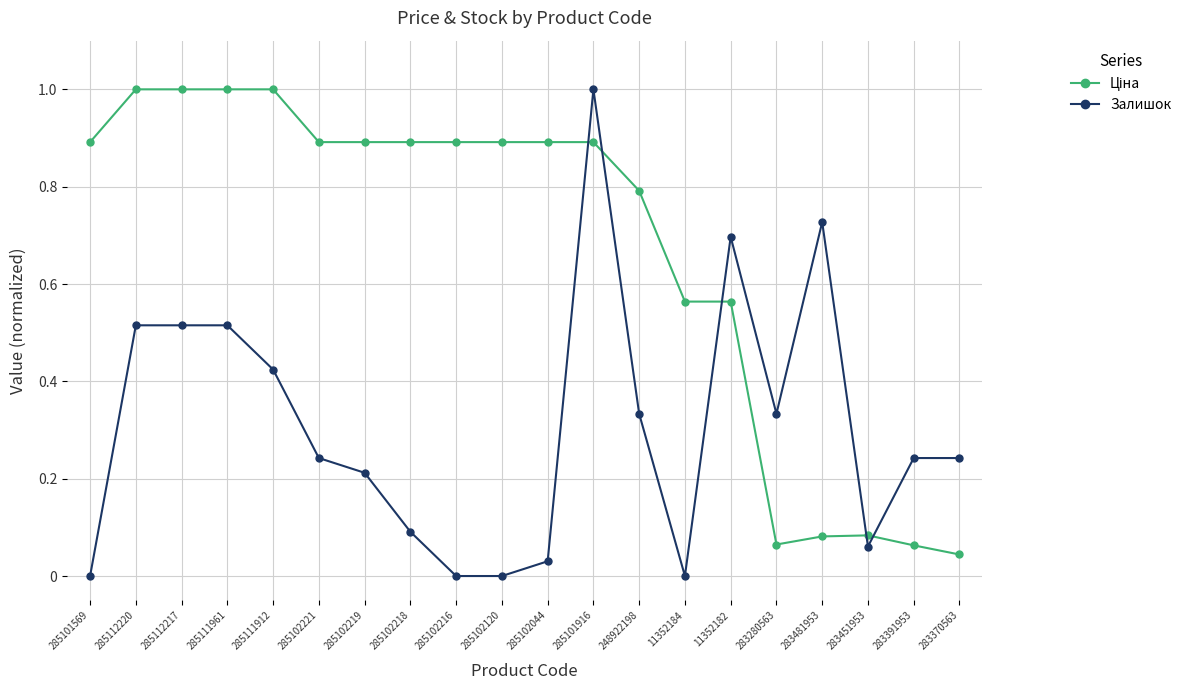

What is the sum of all Залишок values?

6.2